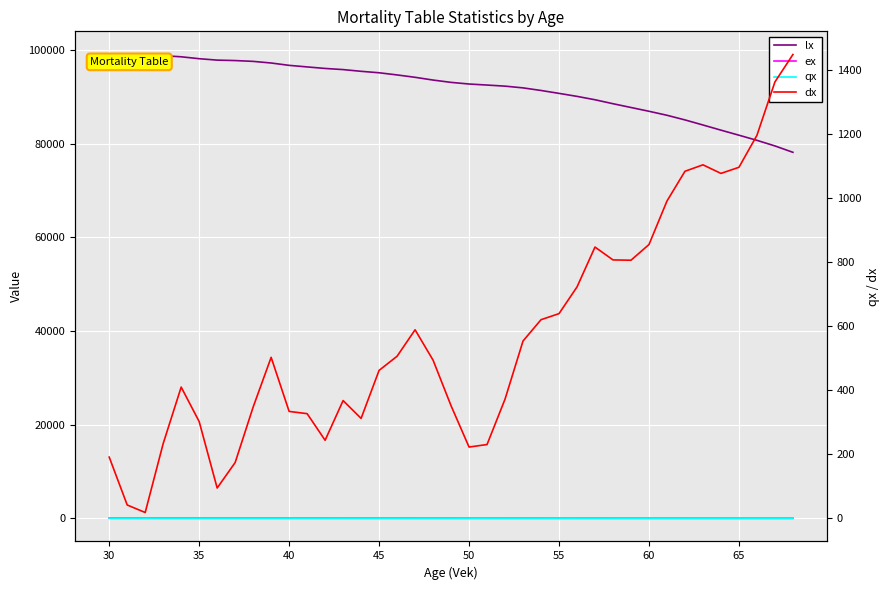

Count the number of categories in the chart.

39